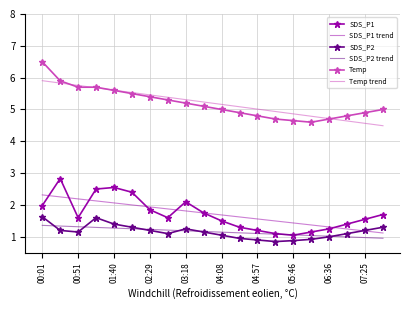

True or false: SDS_P2 and Temp trend cross at least once.

False